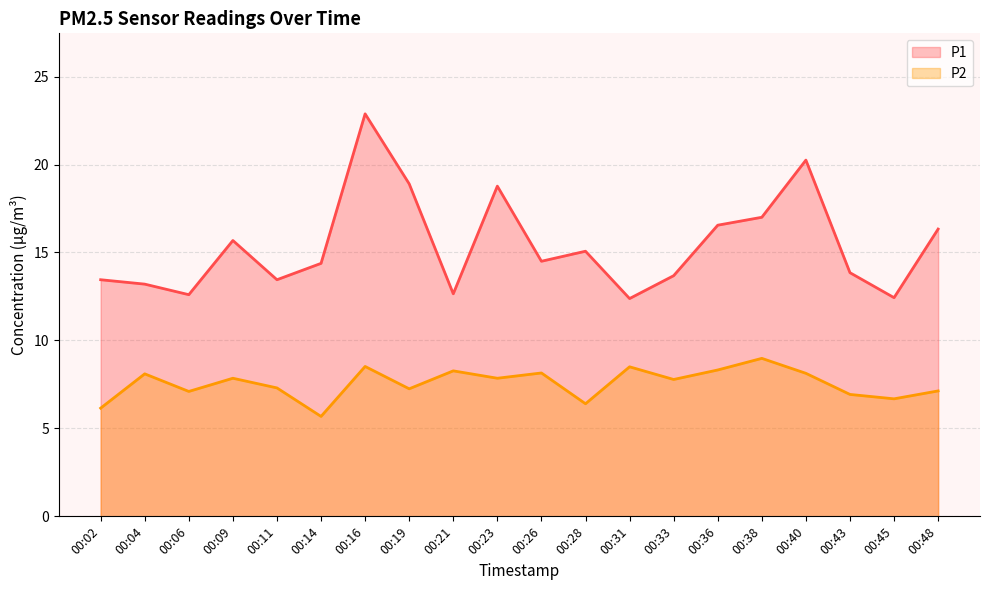

What is the value of the P2 point at the 20th from the left?

7.1